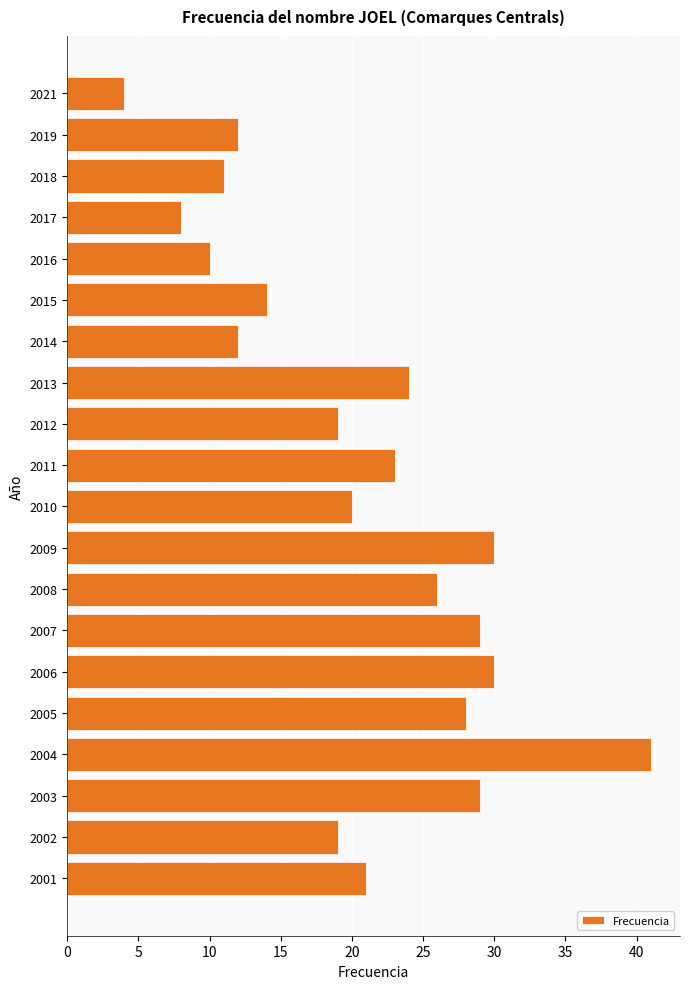

What is the ratio of the value at 2001 to the value at 2016?

2.1